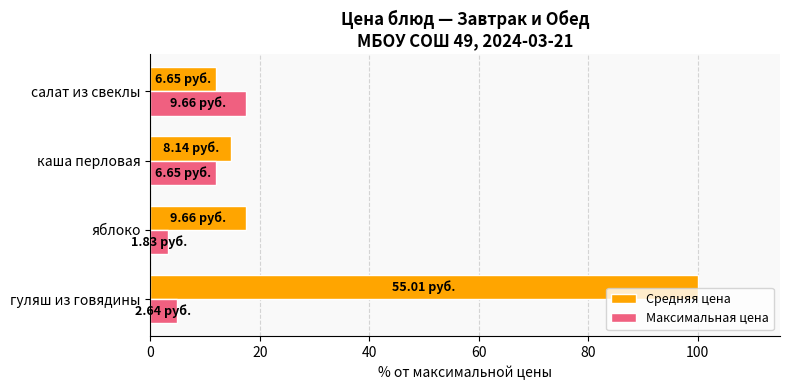

Where is Максимальная цена nearest to the value 10?

каша перловая